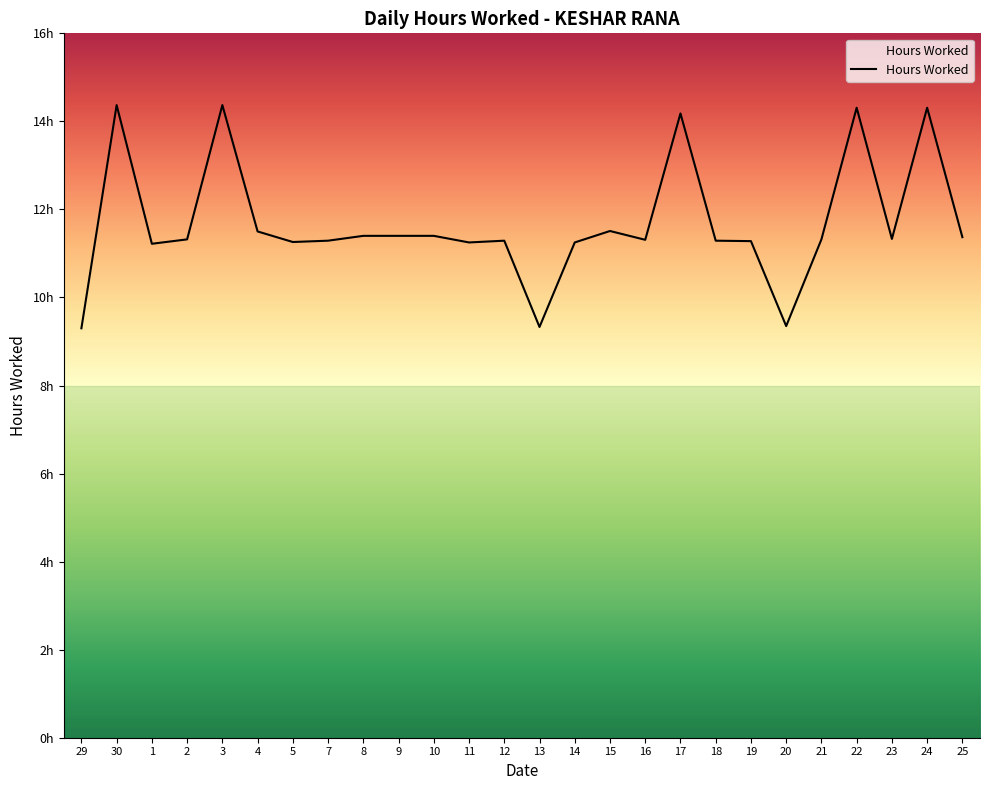

Read the value at 13.

9.3